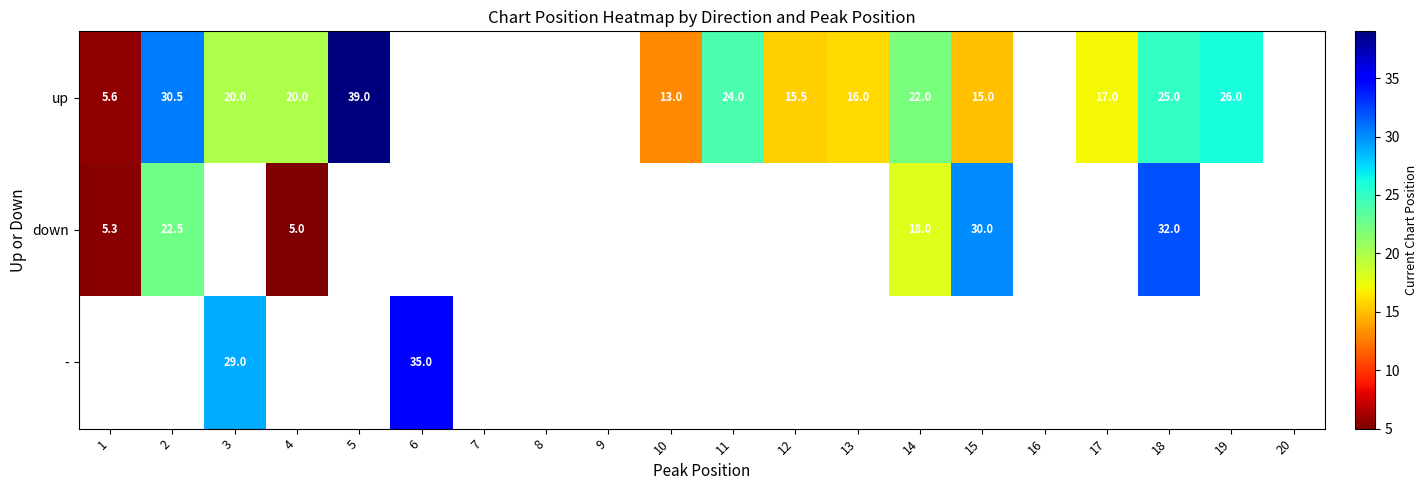

What is the sum of the up values at 5 and 15?

54.0